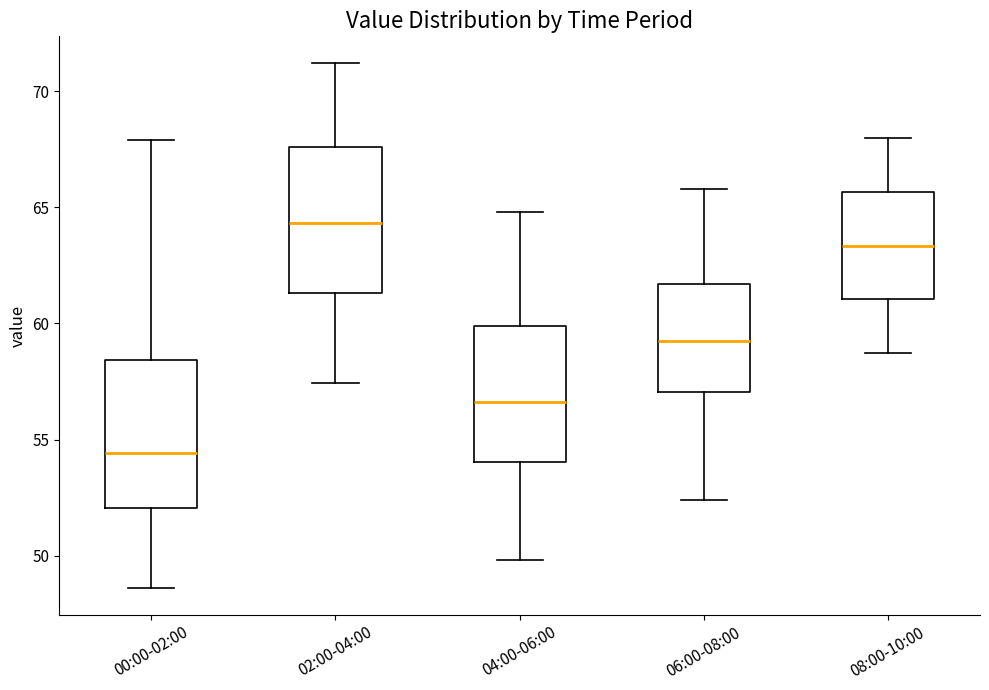

Where does the lower whisker of the box for 00:00-02:00 end on the y-axis? The values are not printed on the chart, so give them approximately, as read against the axis.

48.5